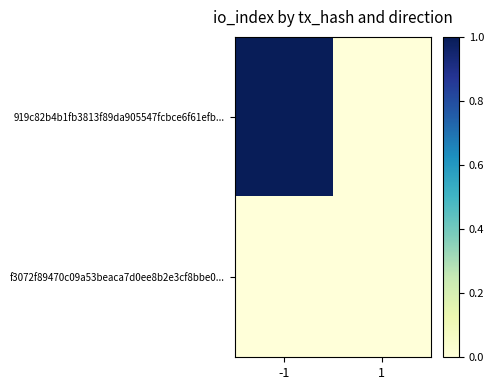

List the series in order of their peak value, lowest first.

f3072f89470c09a53beaca7d0ee8b2e3cf8bbe0..., 919c82b4b1fb3813f89da905547fcbce6f61efb...